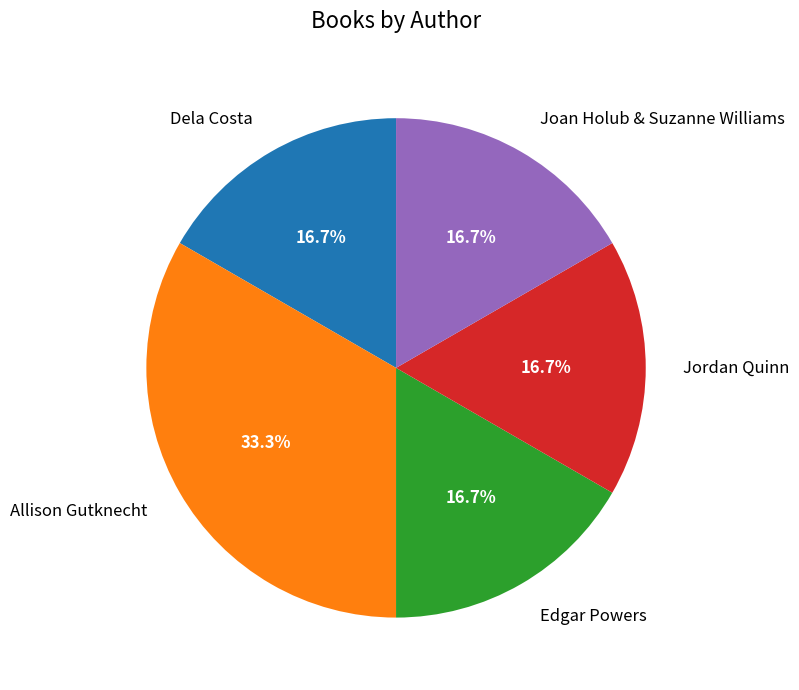

Is it true that Allison Gutknecht is 27% of the pie?

False